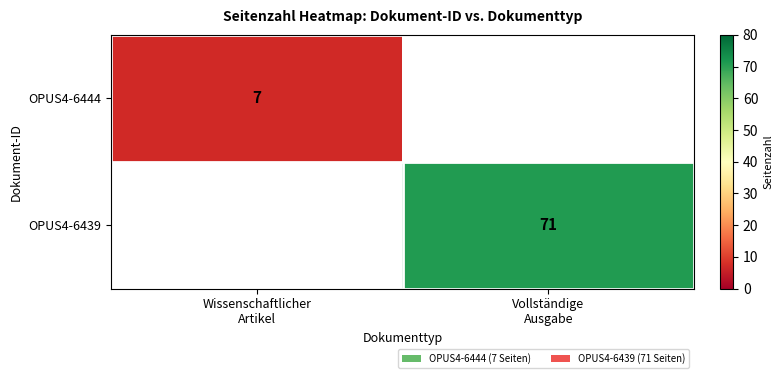

Which category has the highest value across all series?

Vollständige
Ausgabe